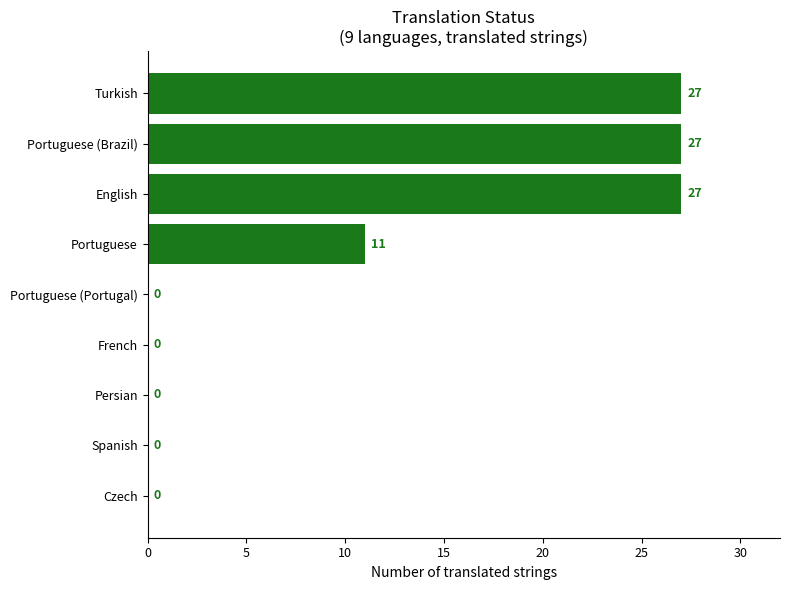

Reading top to bottom, what are all the values shown in this chart?

Turkish=27	Portuguese (Brazil)=27	English=27	Portuguese=11	Portuguese (Portugal)=0	French=0	Persian=0	Spanish=0	Czech=0